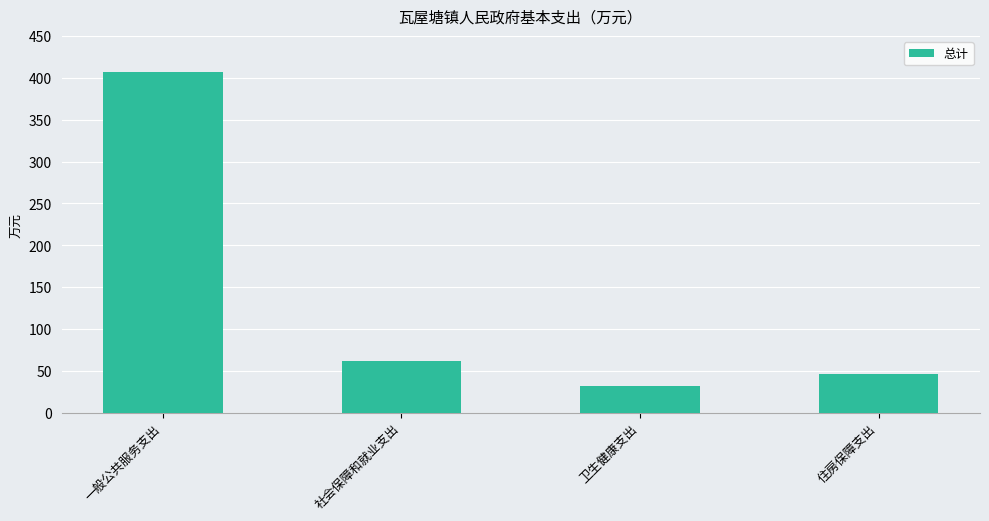

How many values exceed 61?

2